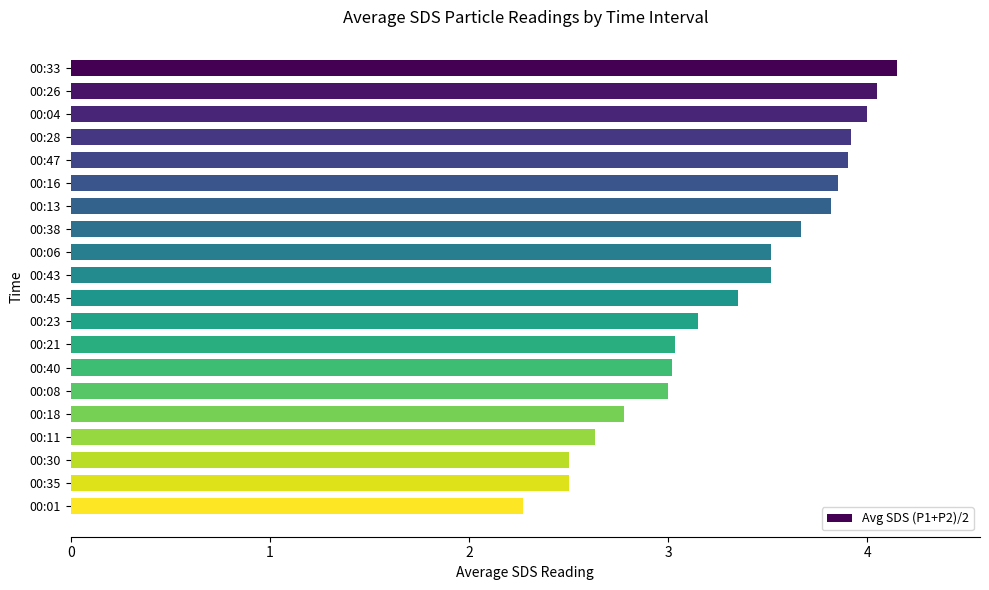

How many data points does each series have?

20